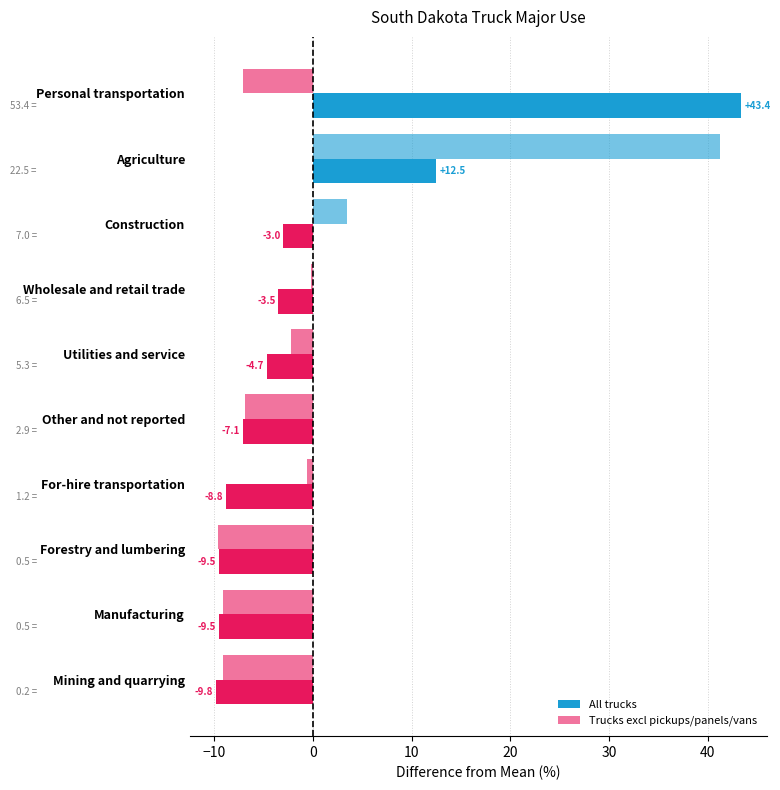

What is the value of the Trucks excl pickups/panels/vans bar at the 6th from the left?

-6.9